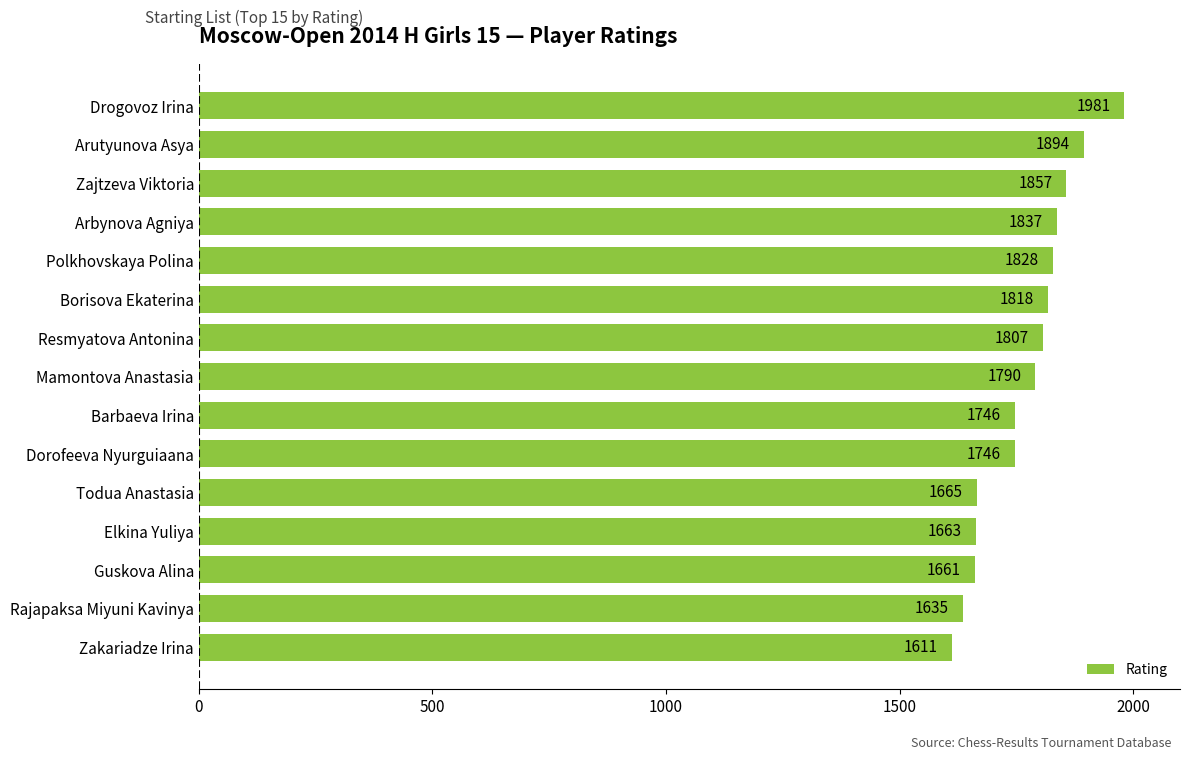

Reading top to bottom, list all the values displayed in this chart.

1981	1894	1857	1837	1828	1818	1807	1790	1746	1746	1665	1663	1661	1635	1611